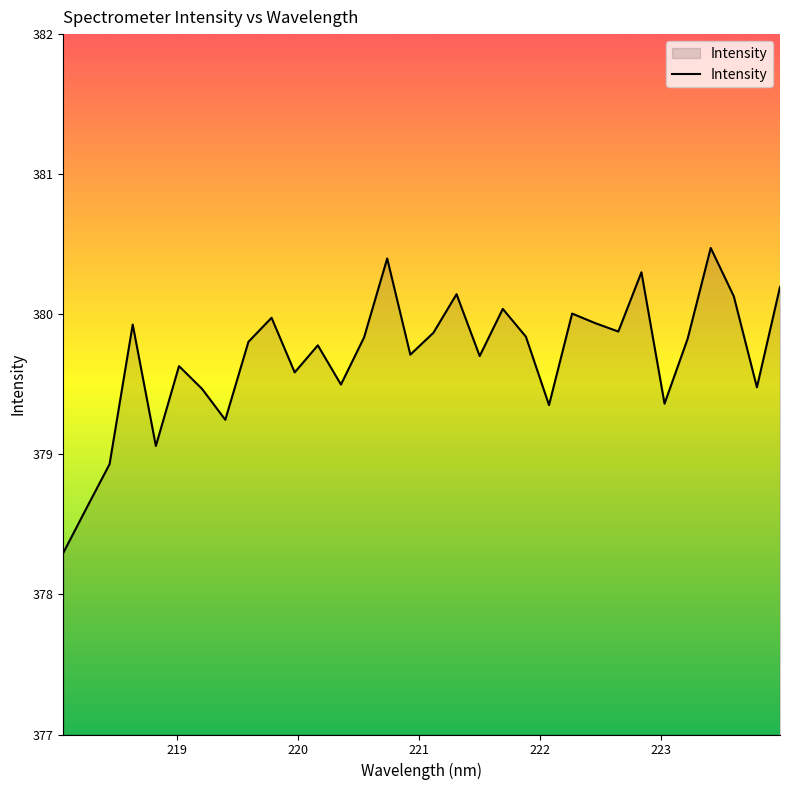

What is the difference between the maximum and minimum values?

2.2